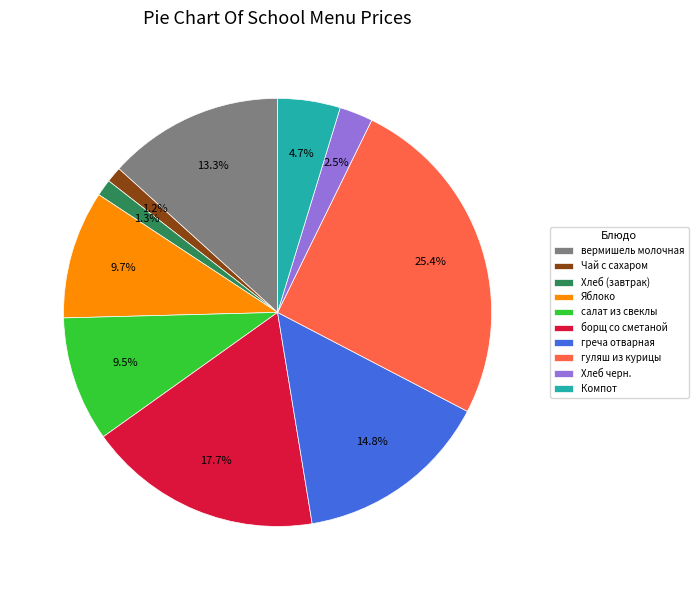

What is the total percentage of Яблоко and Чай с сахаром?

10.9%